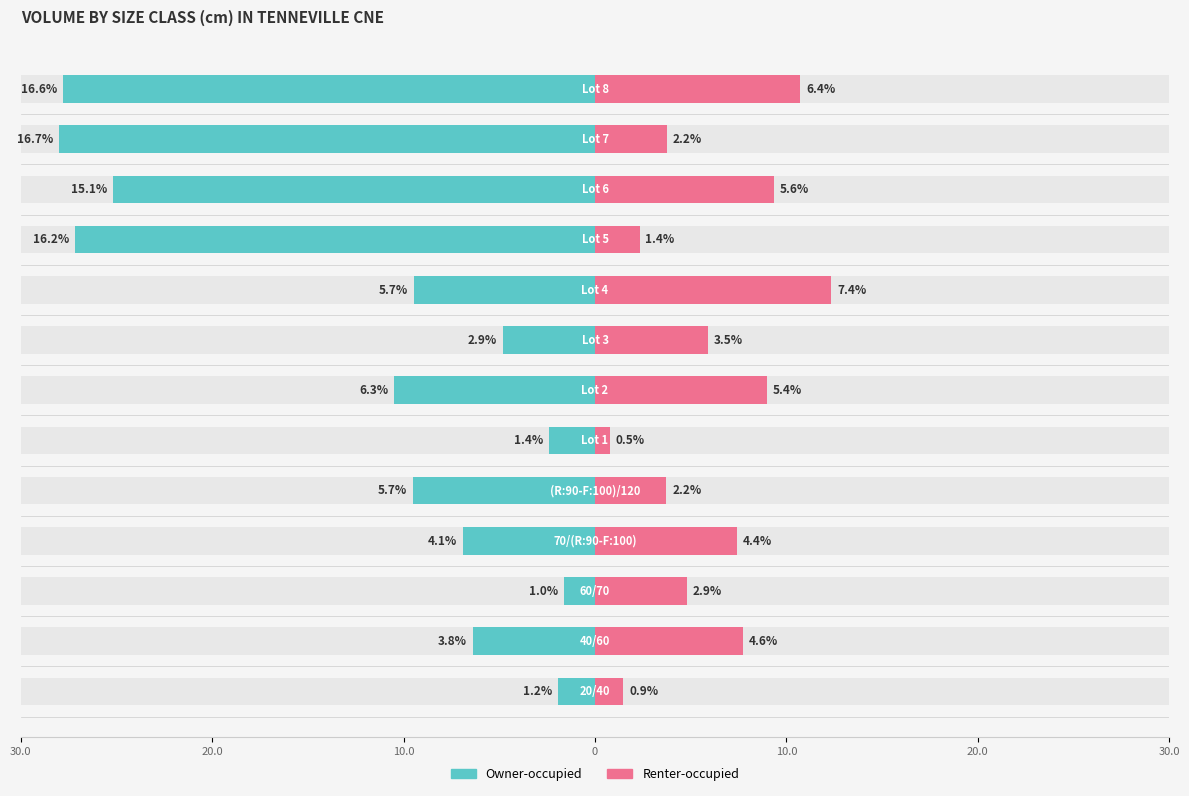

What is the average value of the Owner-occupied series?

7.4